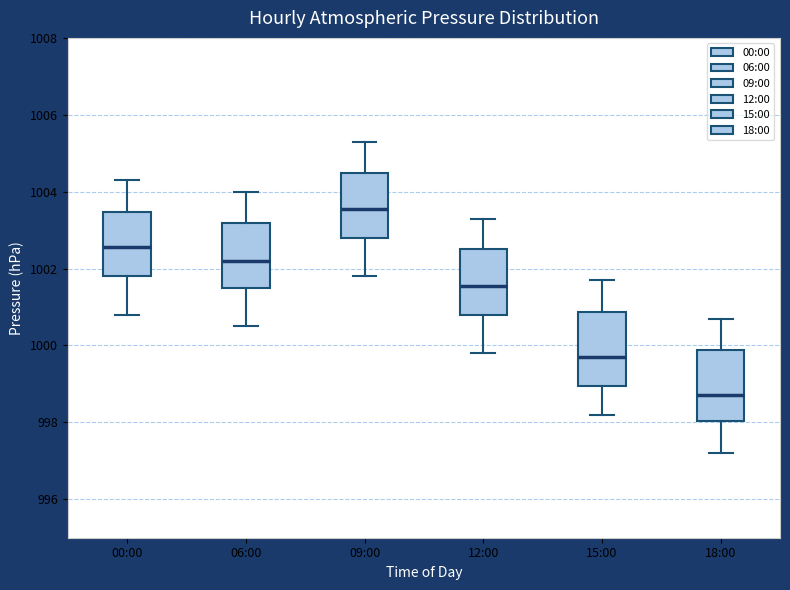

Where does the upper whisker of the box for 15:00 end on the y-axis? The values are not printed on the chart, so give them approximately, as read against the axis.

1001.8